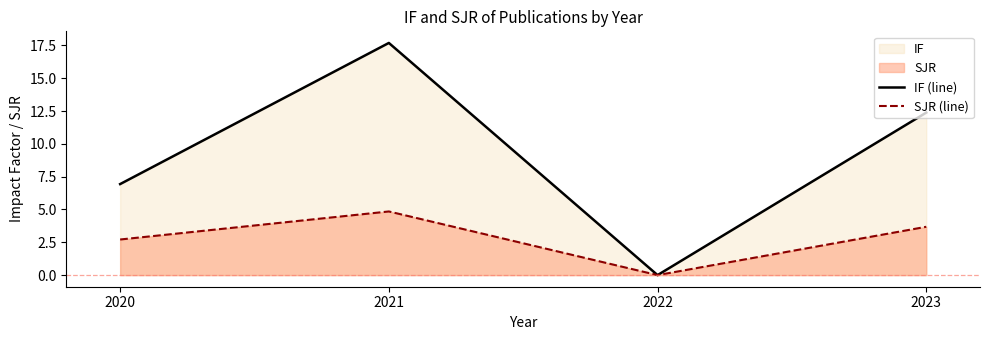

What is the difference between the second highest and minimum values in the IF (line) series?

12.4